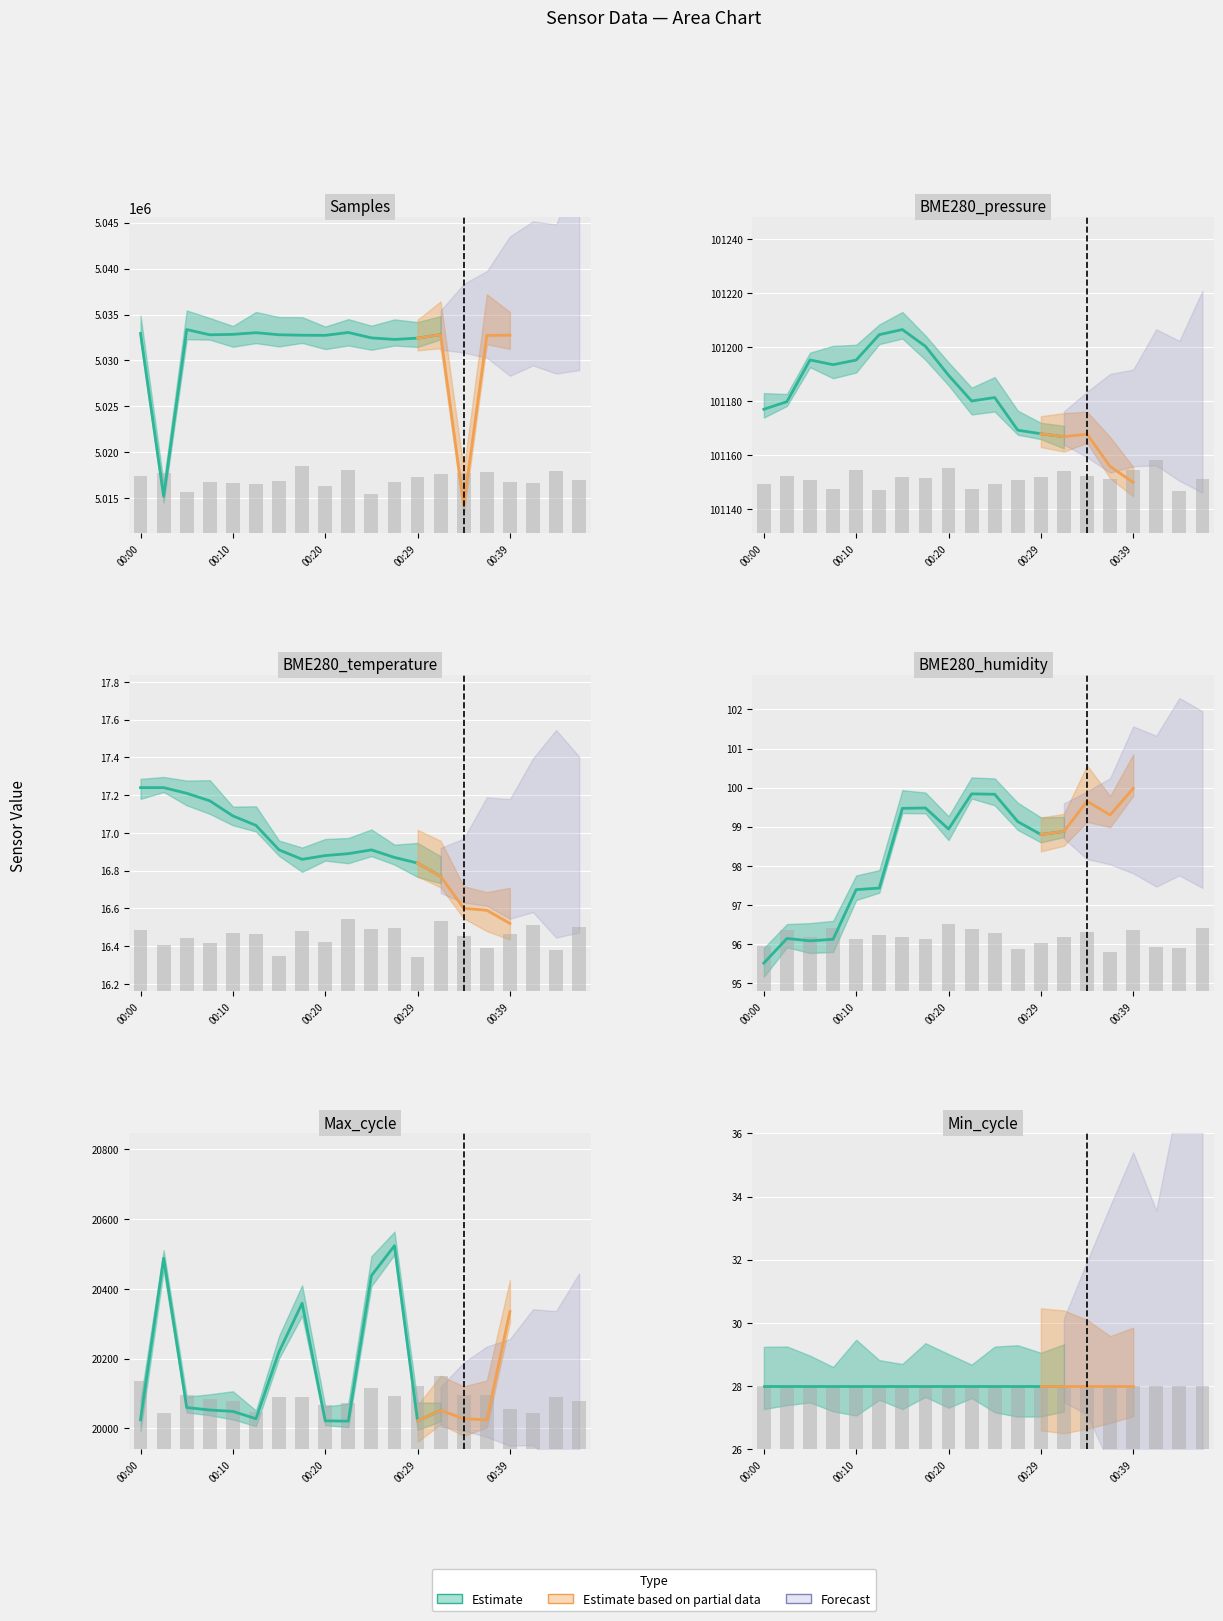

What is the total value across all series at 00:47?

5136433.7